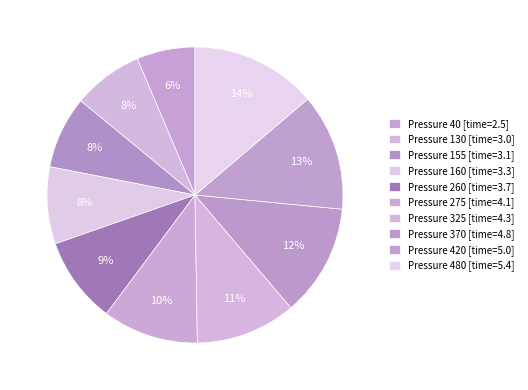

How many segments does this pie chart have?

10